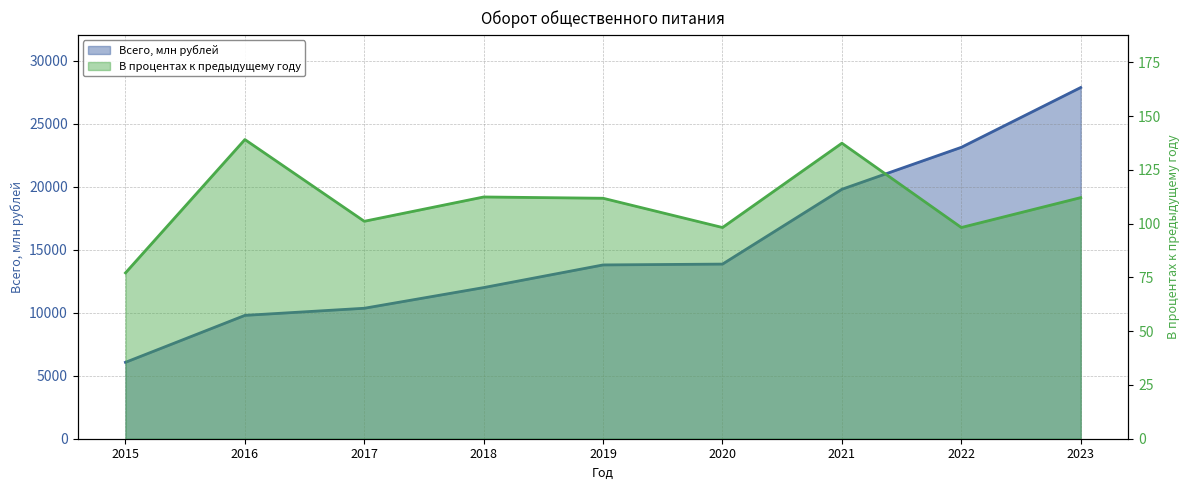

What is the spread (max minus min) of values at 2018?

11877.0